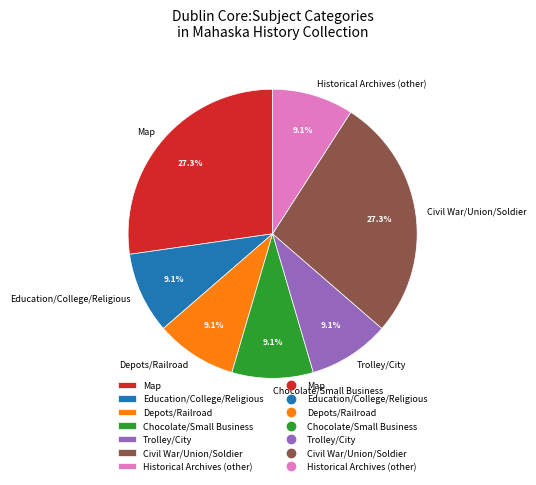

What is the ratio of the value at Education to the value at Depots?

1.0